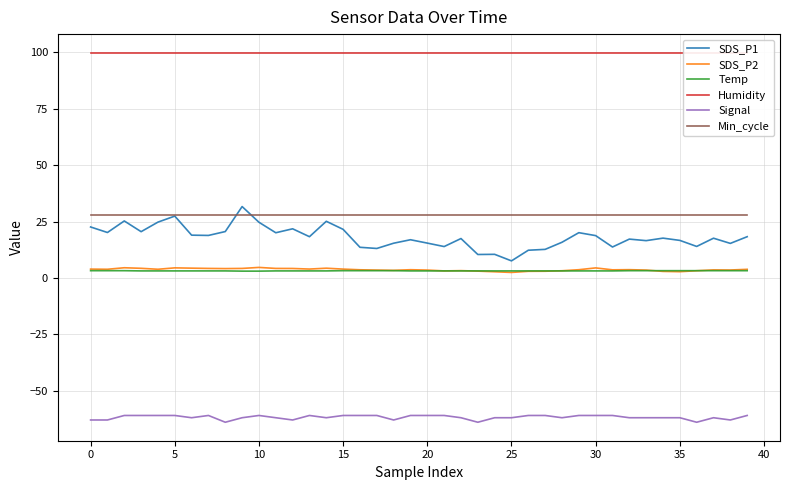

What is the average value of the Min_cycle series?

28.0